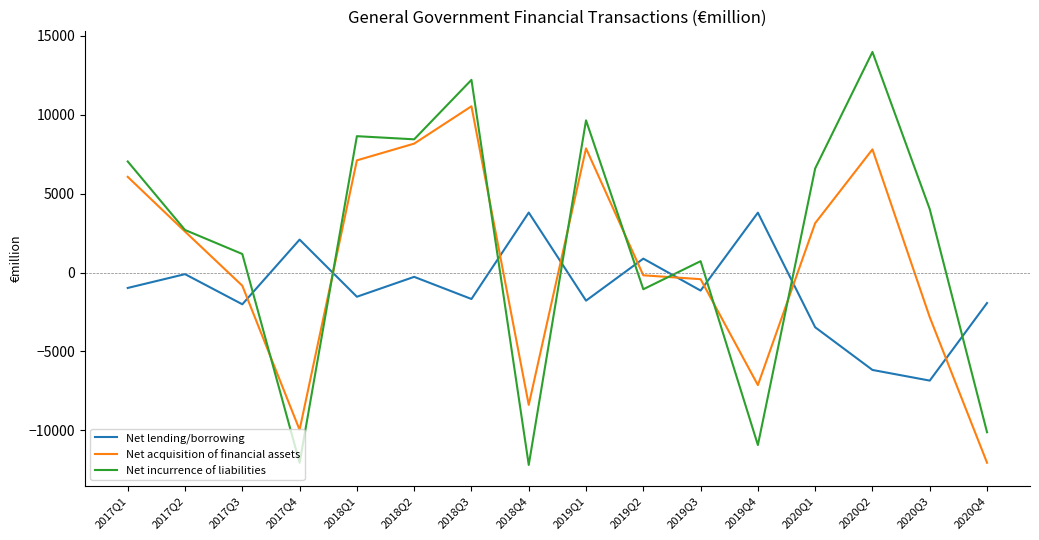

At which category is the sum across all series the highest?

2018Q3